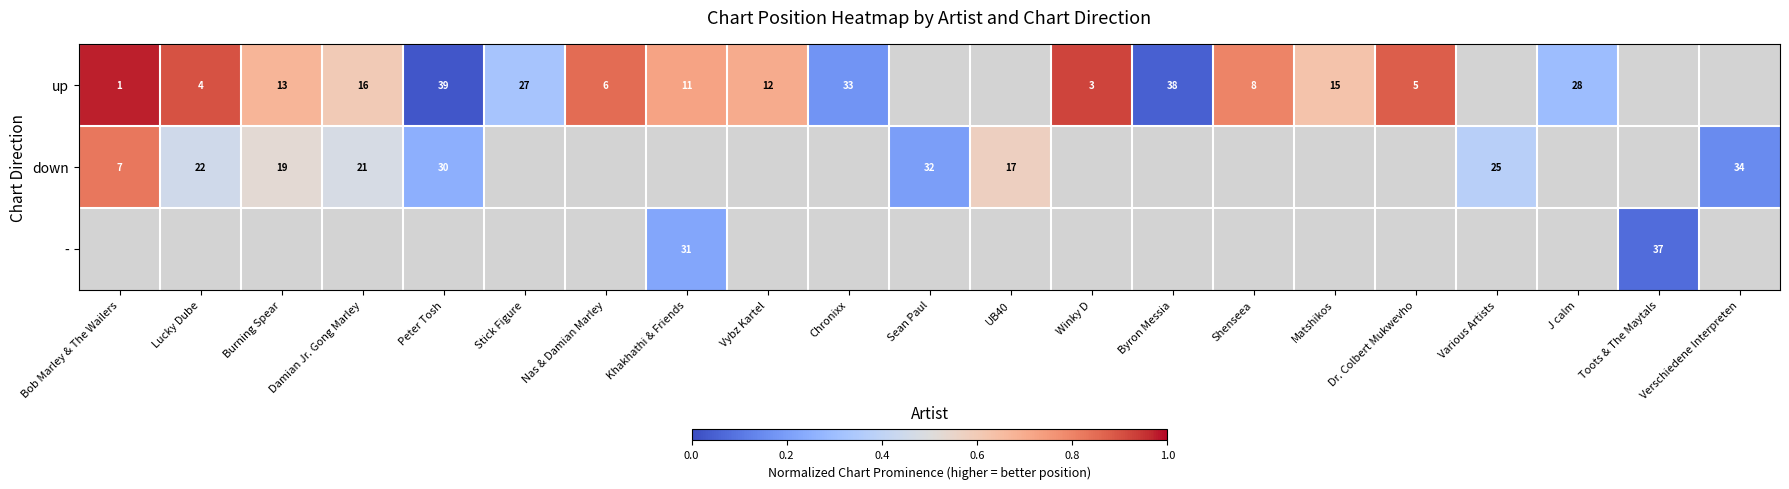

At which category does the chart reach its minimum across all series?

Peter Tosh